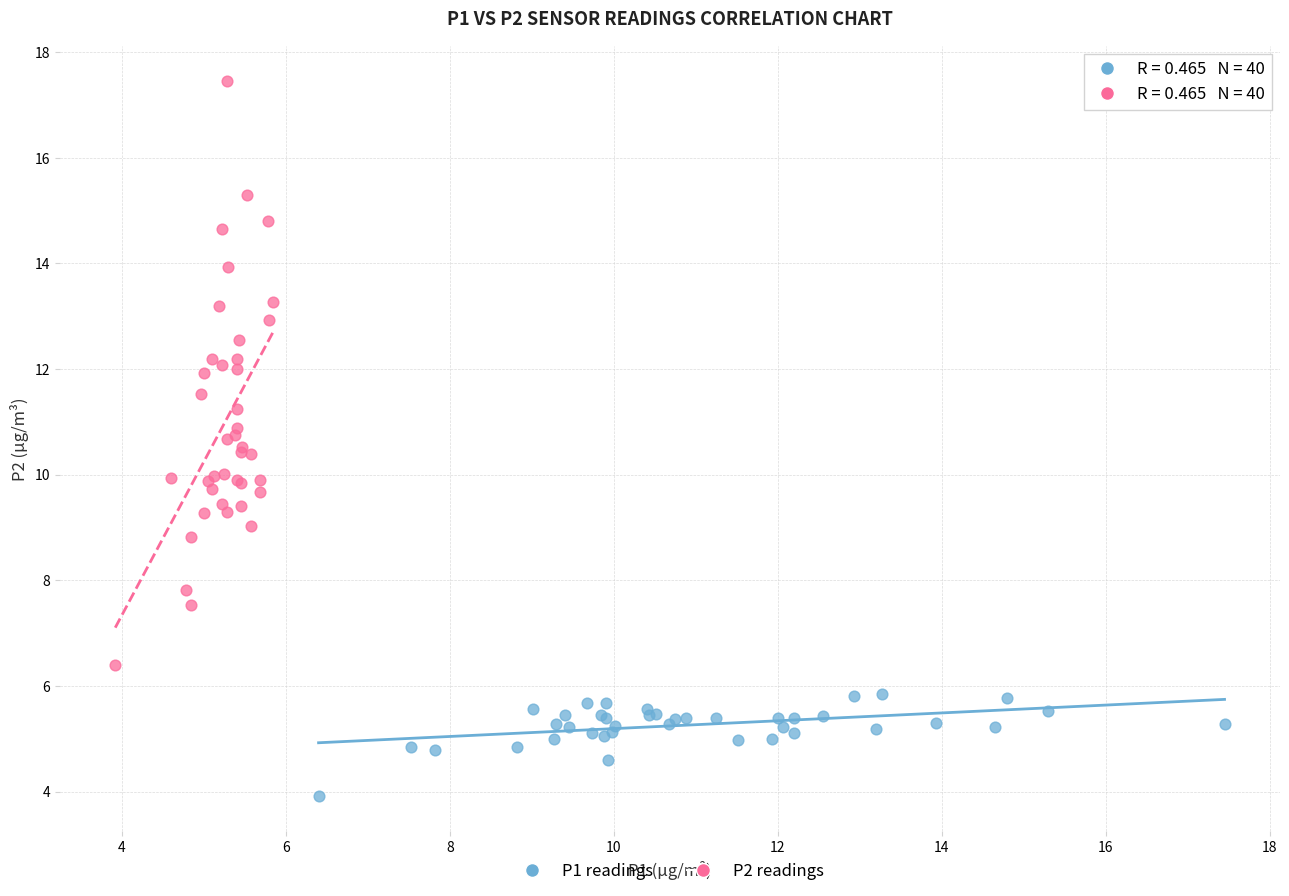

Which series contains the lowest Y value?

P1 readings